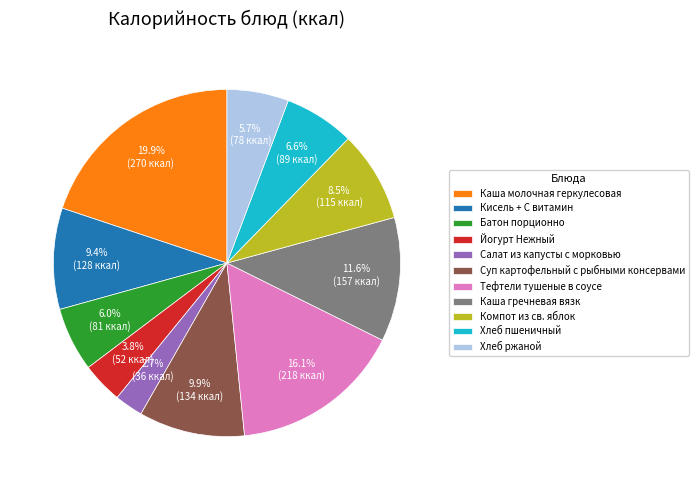

How many slices are in this pie chart?

11